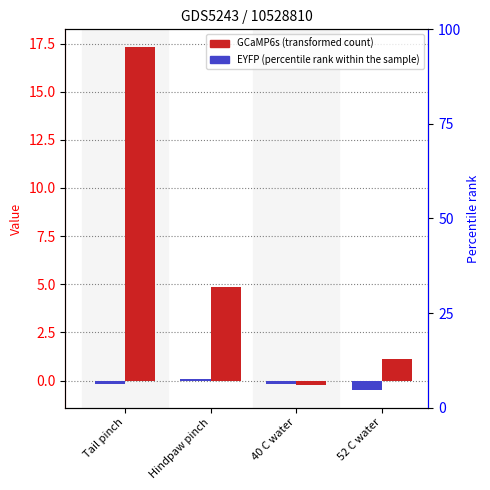

How many series are shown in this chart?

2